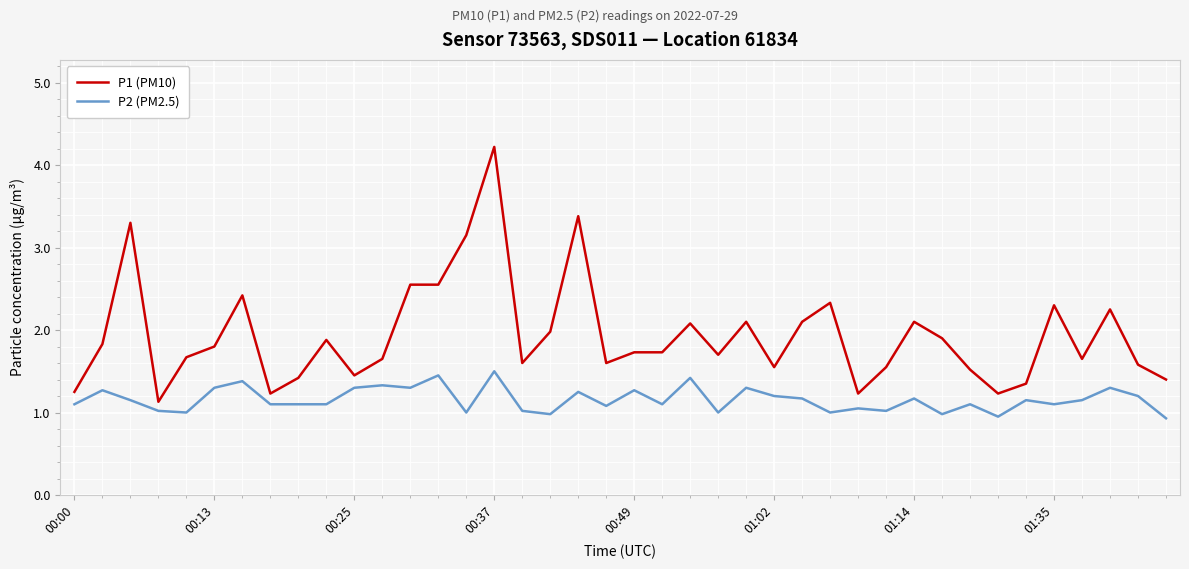

List the series in order of their peak value, highest first.

P1 (PM10), P2 (PM2.5)